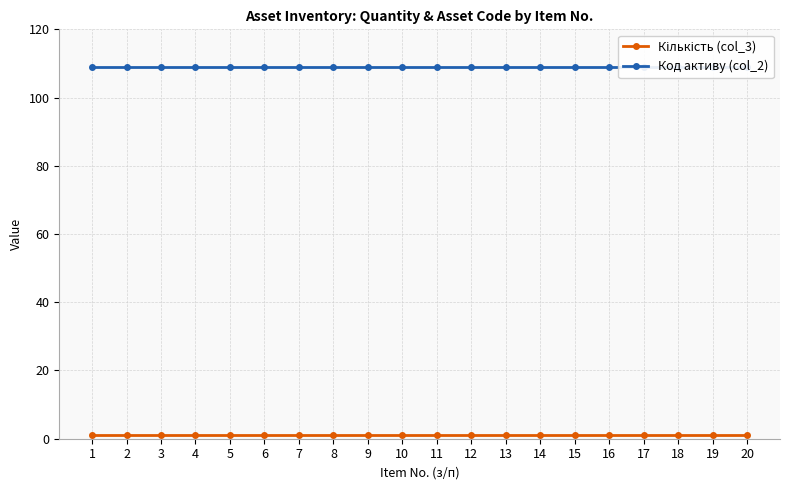

Which series has the largest range (max minus min)?

Кількість (col_3)